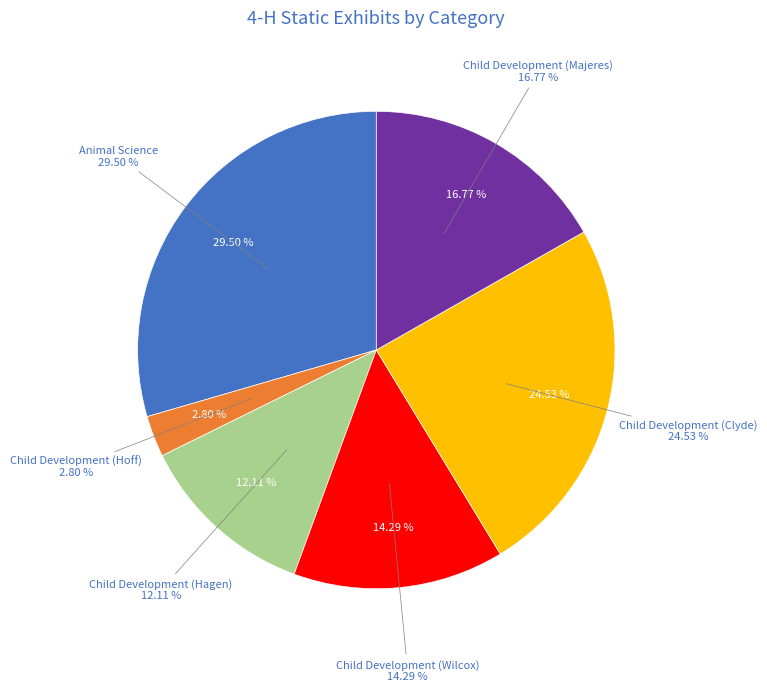

Is it true that Child Development (Hoff) is 17% of the pie?

False